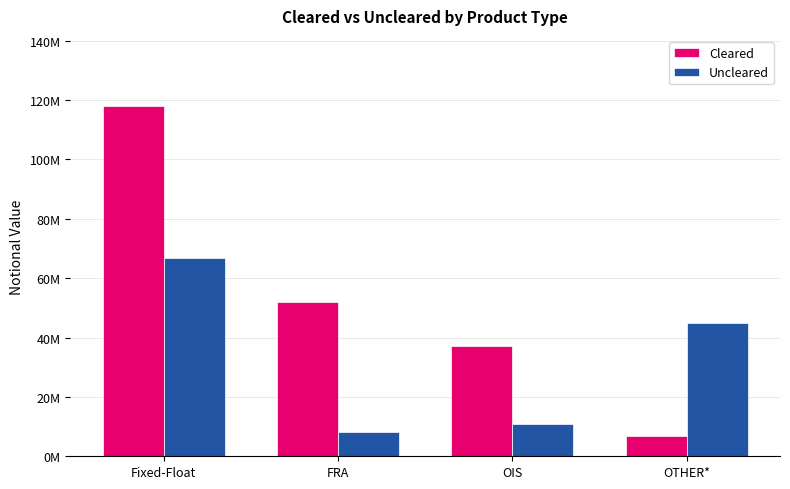

What is the difference between the second highest and minimum values in the Cleared series?

45103071